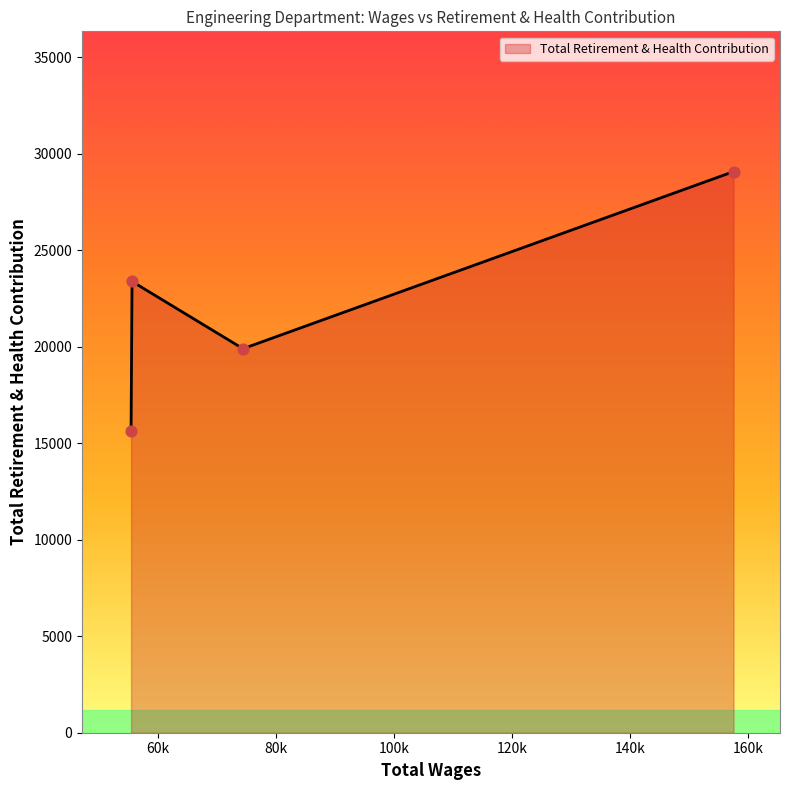

What is the smallest value displayed?

15621